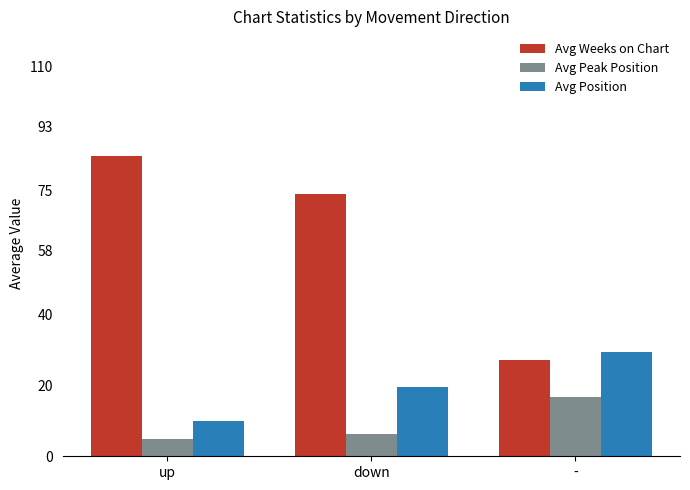

The value of Avg Weeks on Chart at up is 84.9. True or false?

True